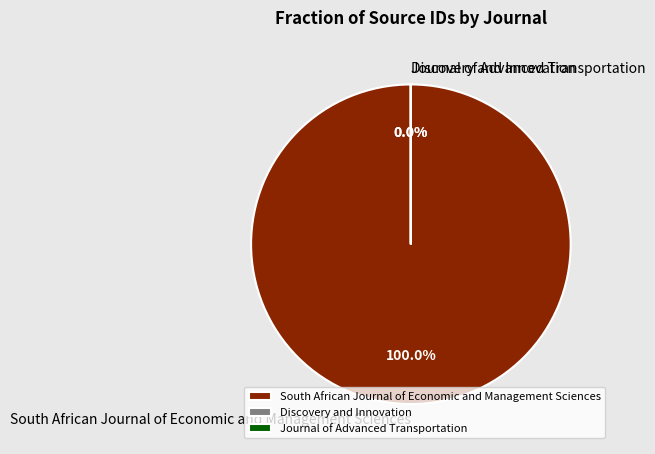

Rank the categories by value from highest to lowest.

South African Journal of Economic and Management Sciences, Discovery and Innovation, Journal of Advanced Transportation